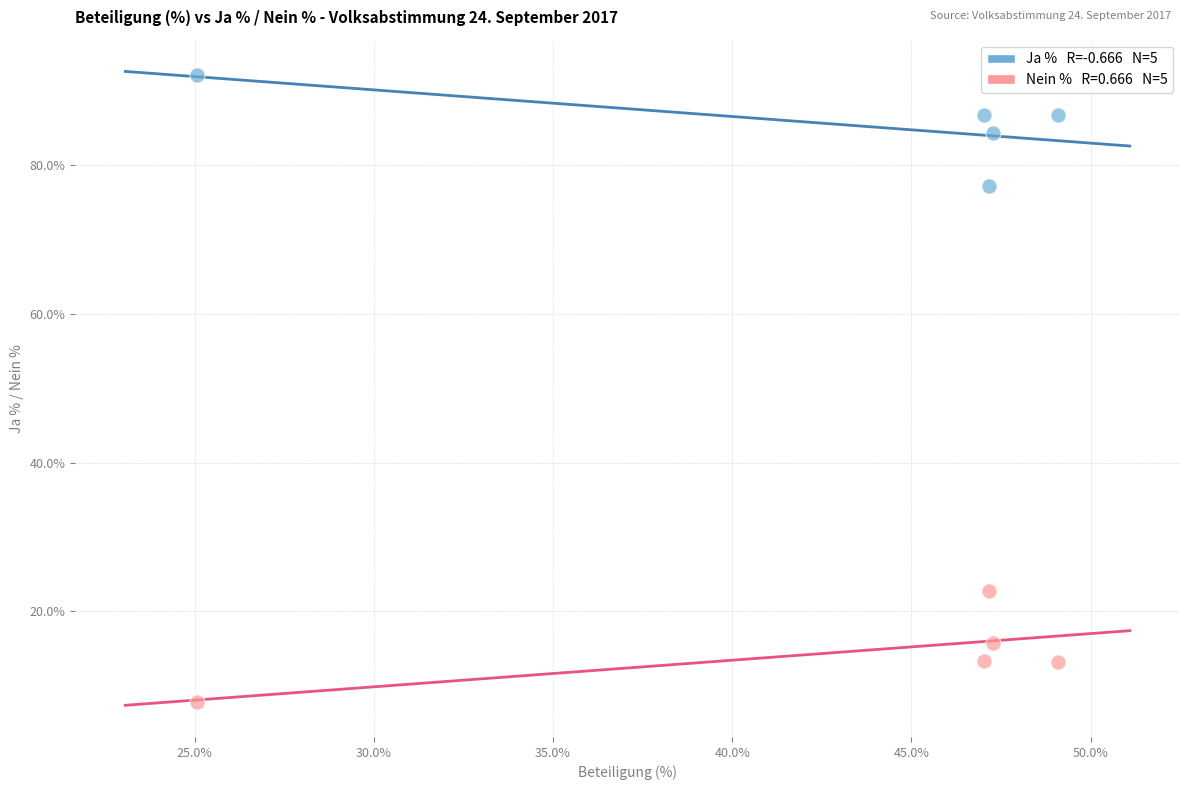

Across all data points, what is the average X value?

43.1